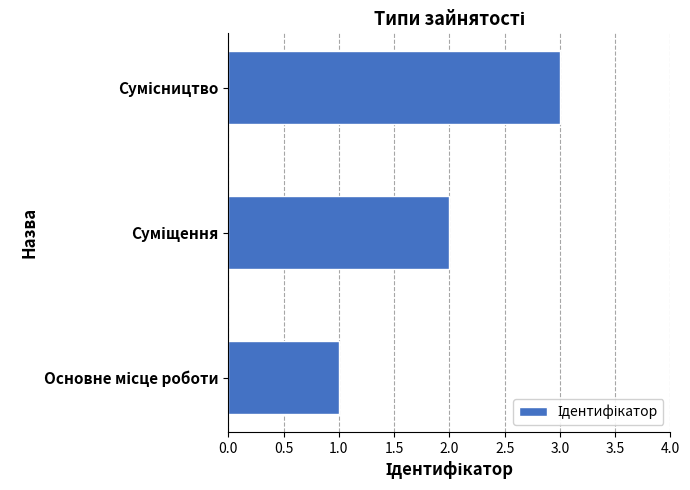

How many data points does each series have?

3